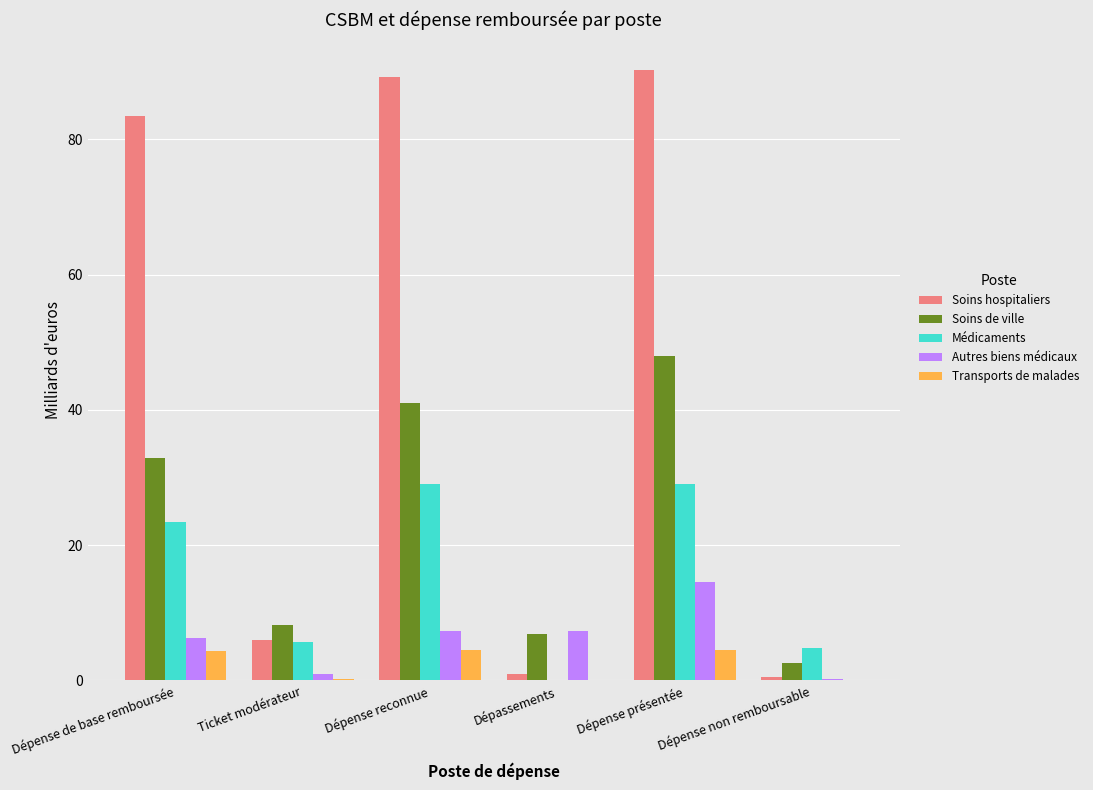

What are all the series names shown in the legend?

Soins hospitaliers, Soins de ville, Médicaments, Autres biens médicaux, Transports de malades